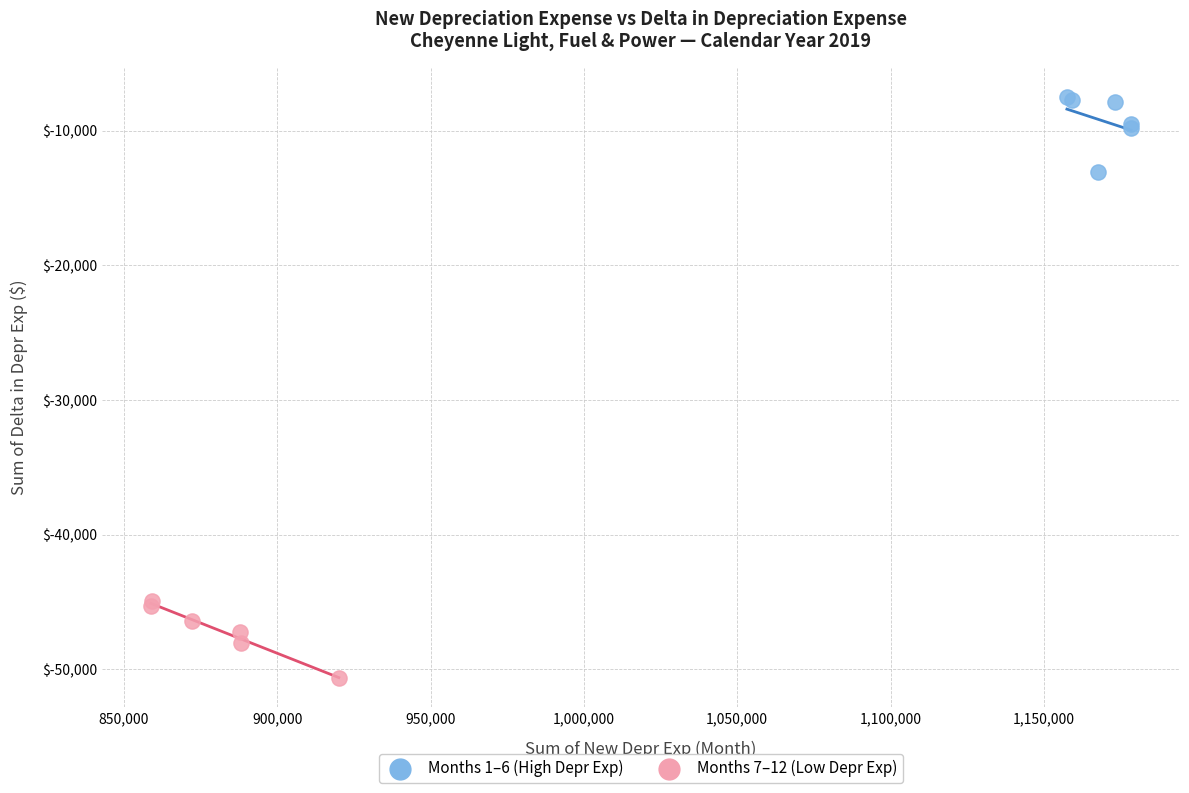

Which series contains the lowest Y value?

Months 7–12 (Low Depr Exp)